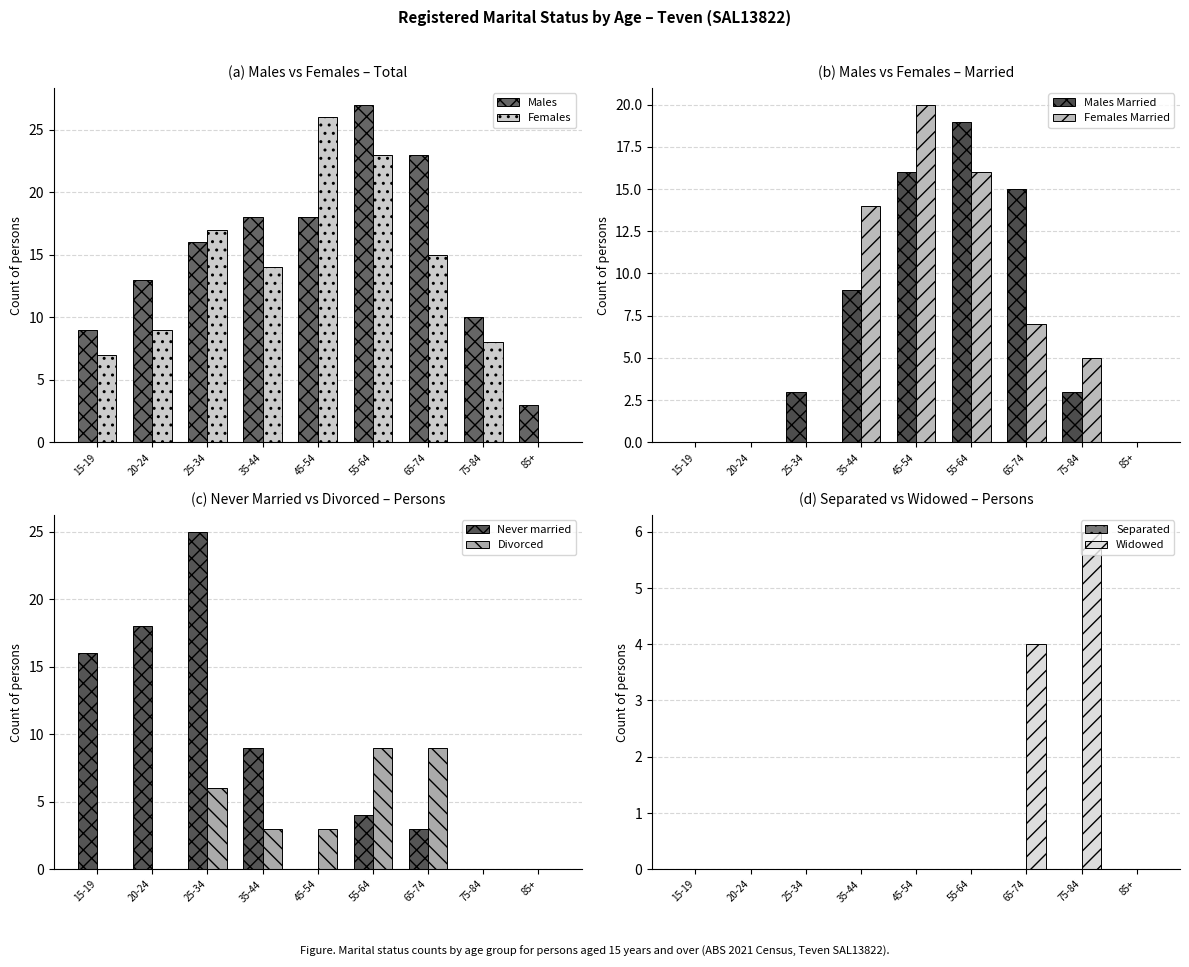

At which label is Never married closest to 12?

35-44